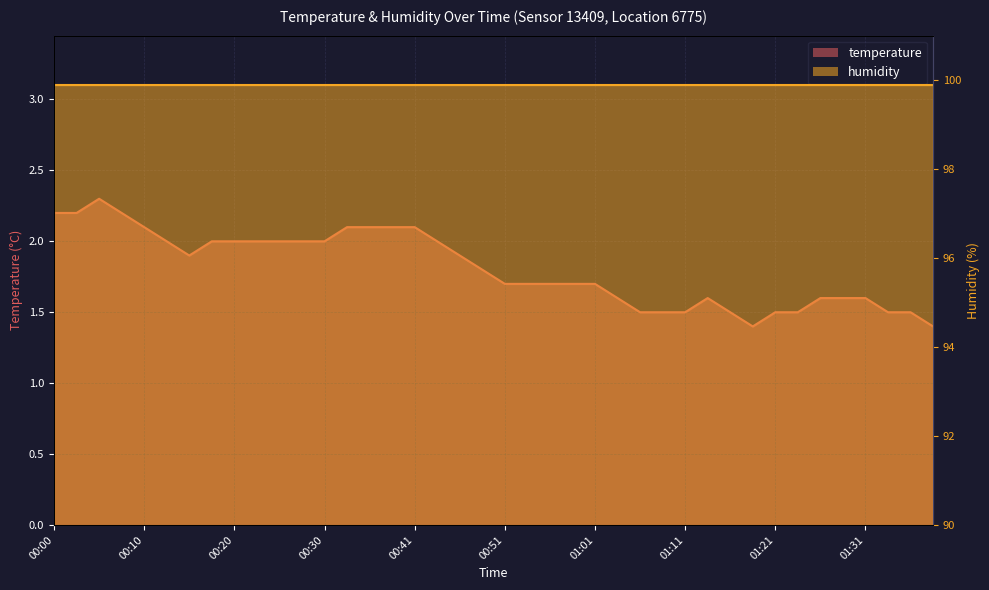

What is the difference between the maximum and minimum values?

0.9